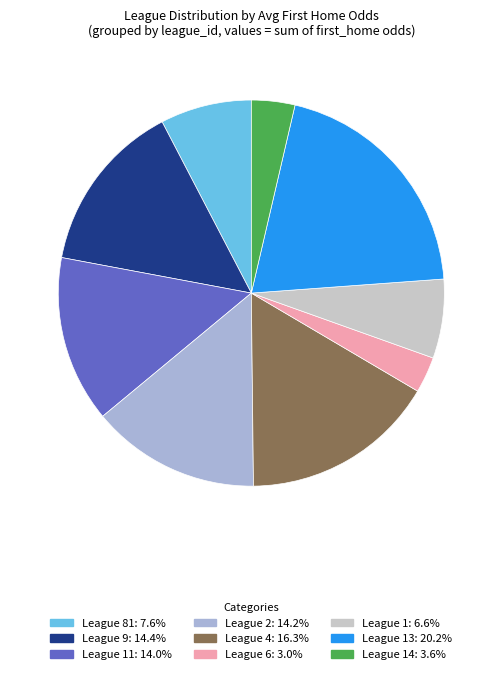

Is there a majority slice in this chart?

No